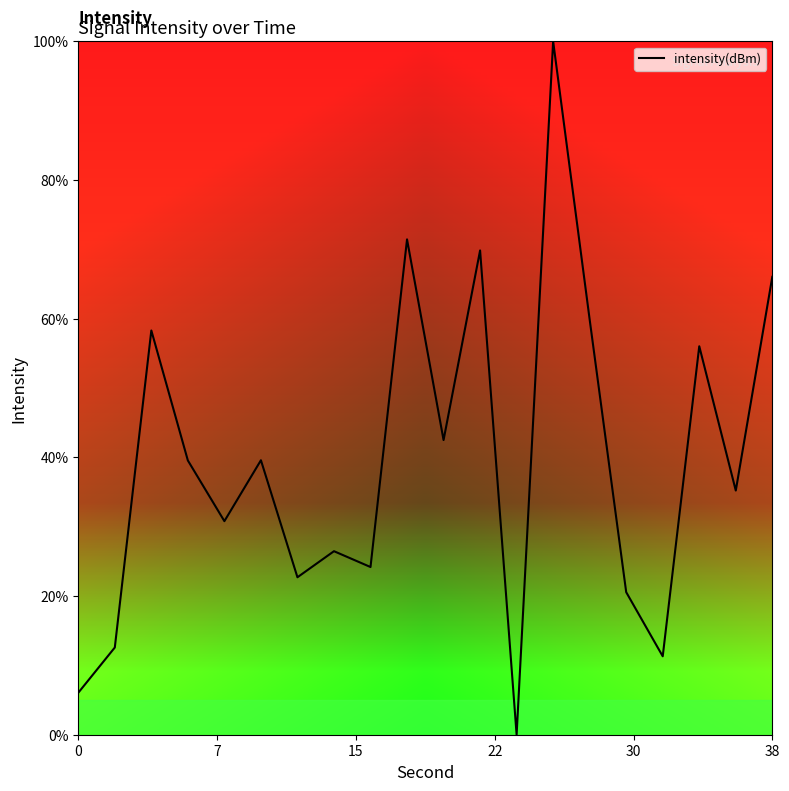

What is the difference between the second highest and minimum values?

71.4